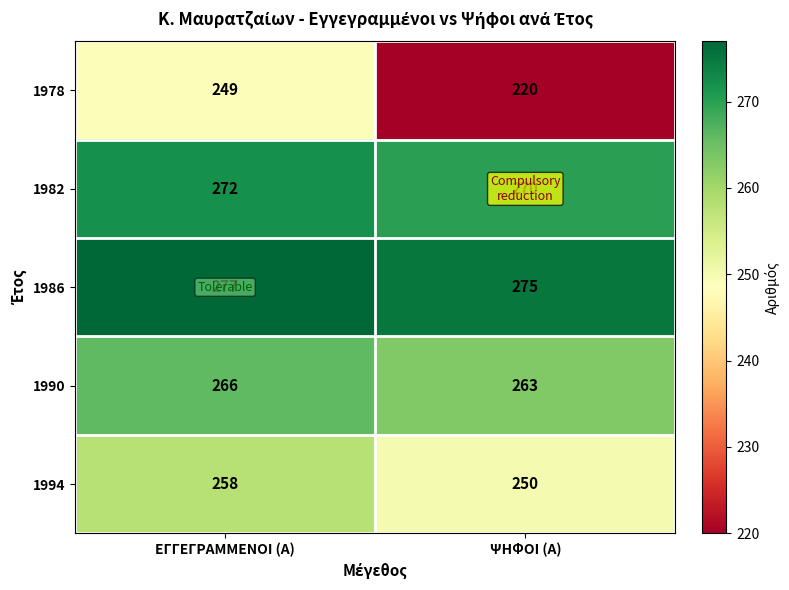

Count the number of data series in this chart.

5